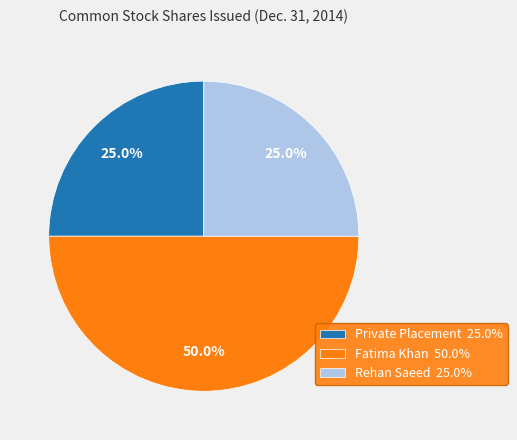

To the nearest percent, what is the combined percentage of Private Placement and Rehan Saeed?

50%